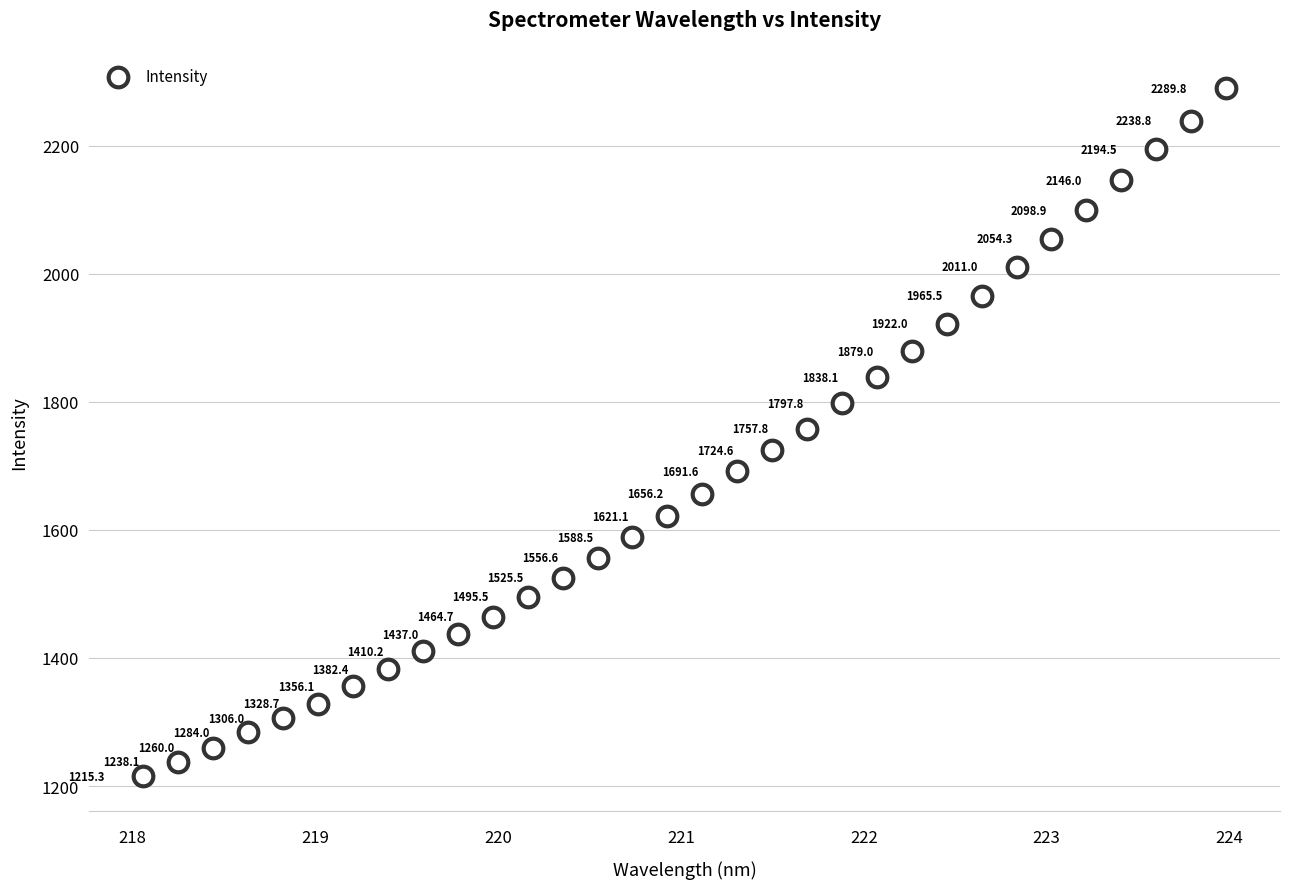

What is the range of X values (max minus min)?

5.9